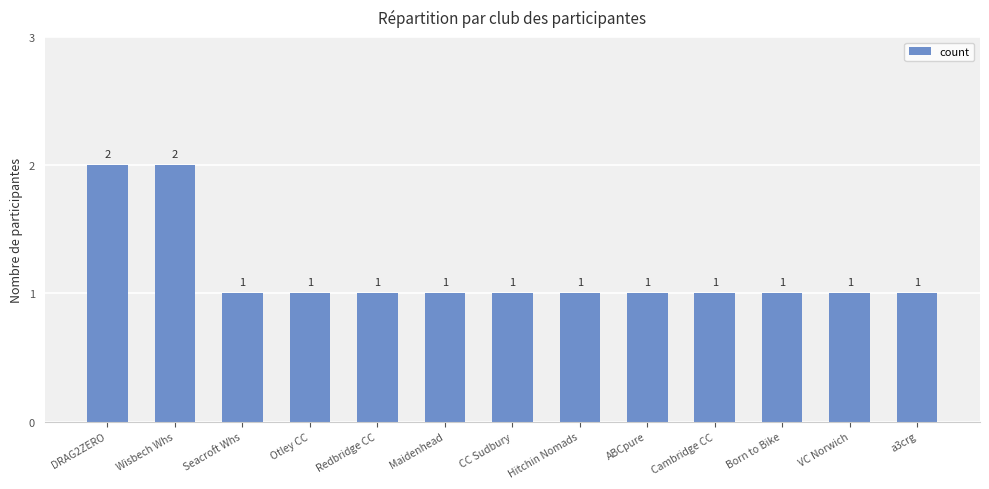

What is the ratio of the value at Wisbech Whs to the value at Otley CC?

2.0